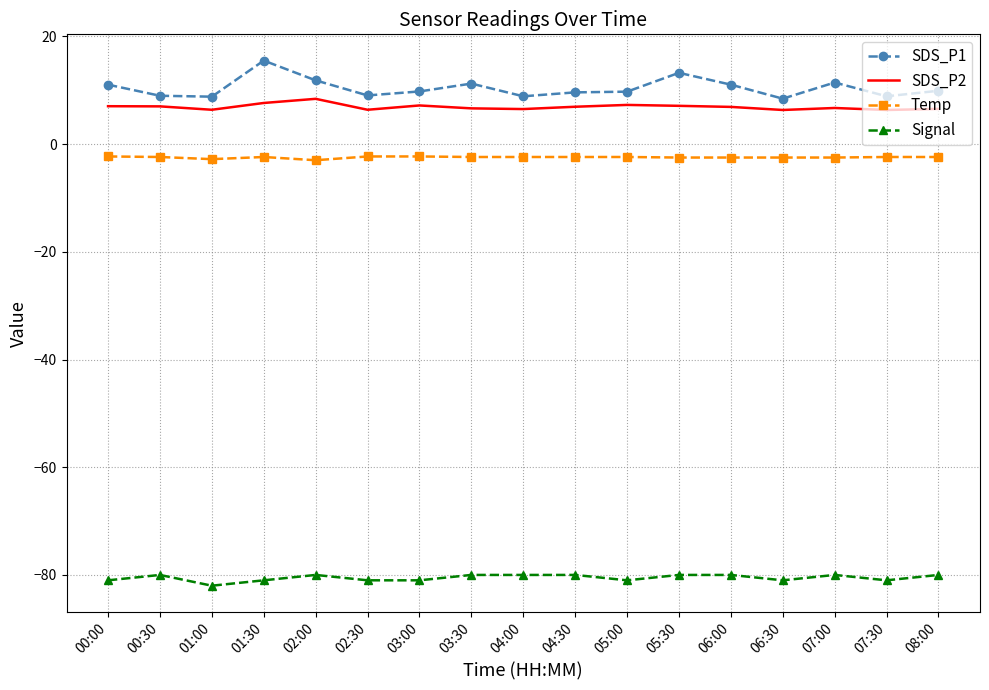

Which series has the largest range (max minus min)?

SDS_P1